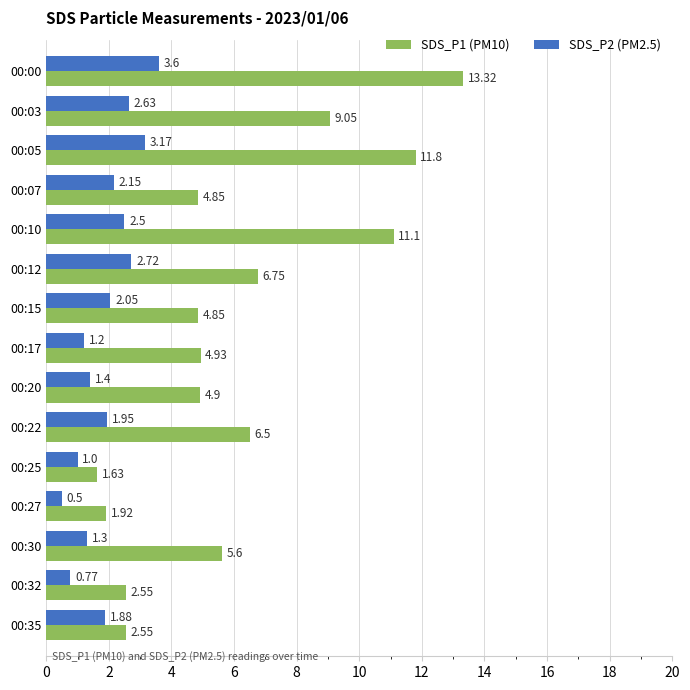

Which series has the widest spread of values?

SDS_P1 (PM10)